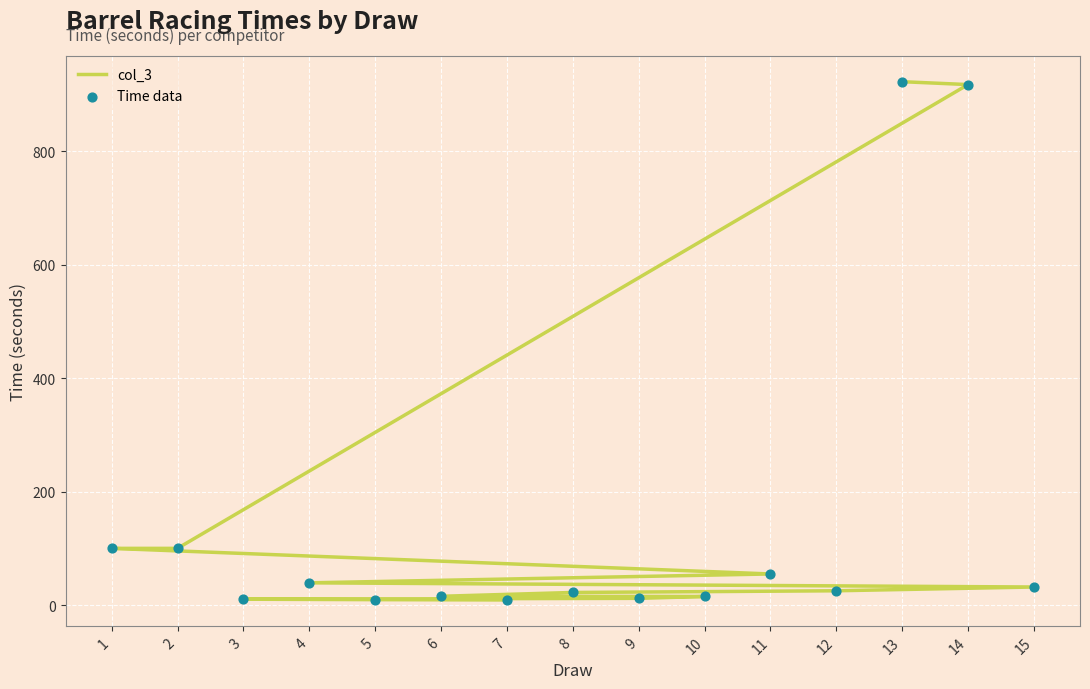

At which category is the sum across all series the highest?

13